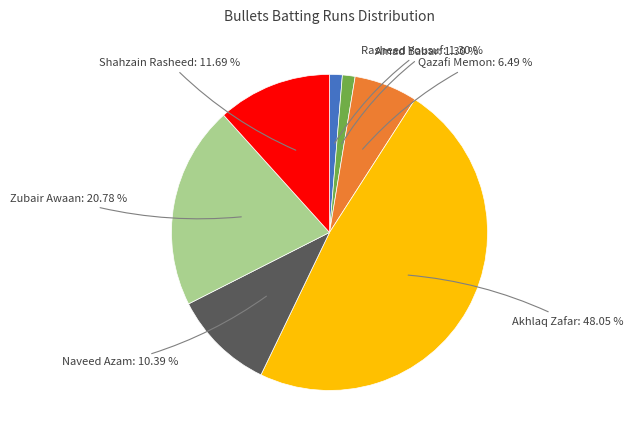

Does Zubair Awaan: 20.78 % account for over 50% of the chart?

No